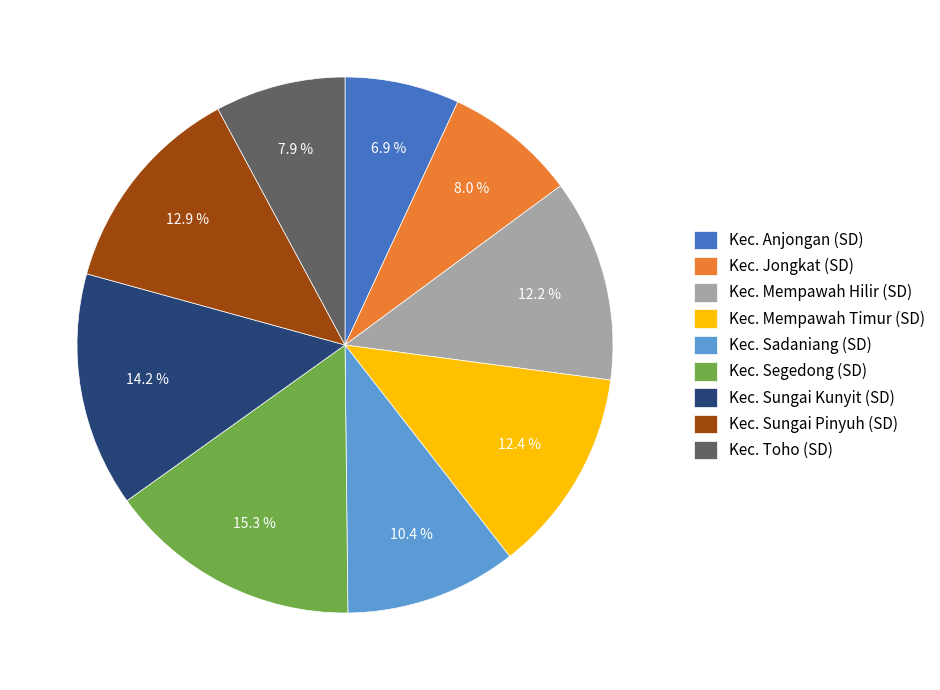

To the nearest percent, what portion does Kec. Jongkat (SD) represent?

8%